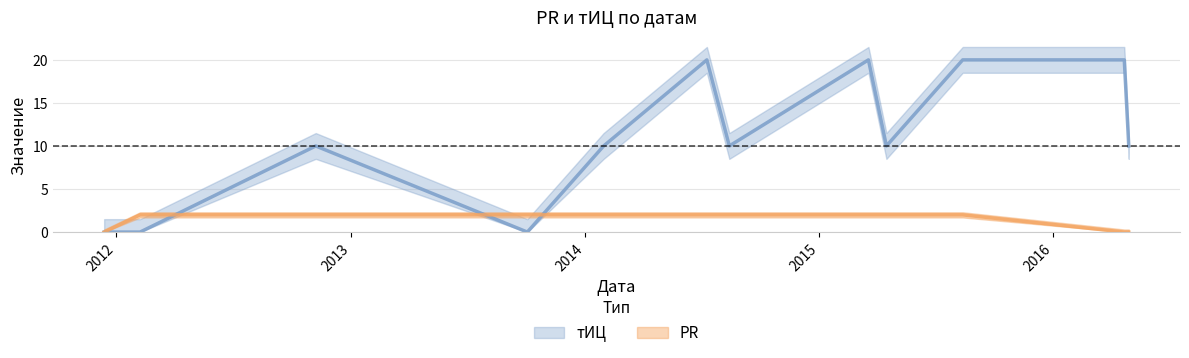

What is the label of the 11th point from the left?

2016-04-21